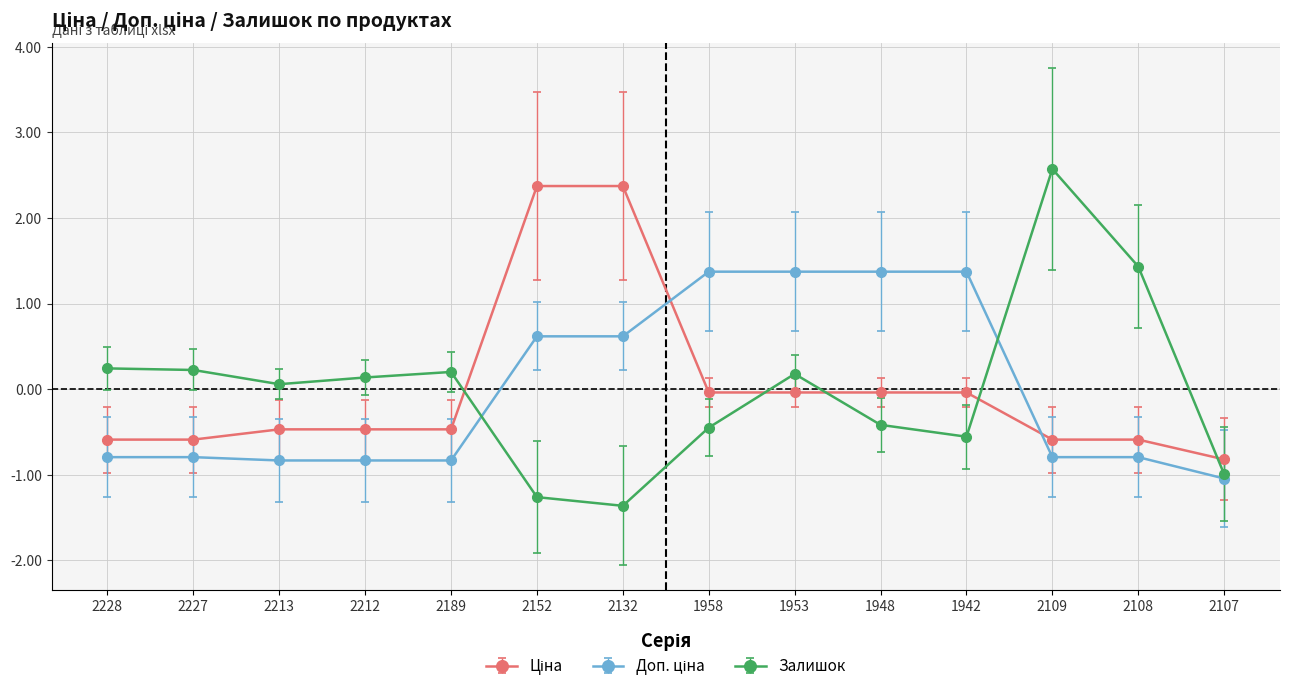

What is the greatest value displayed?

2.6